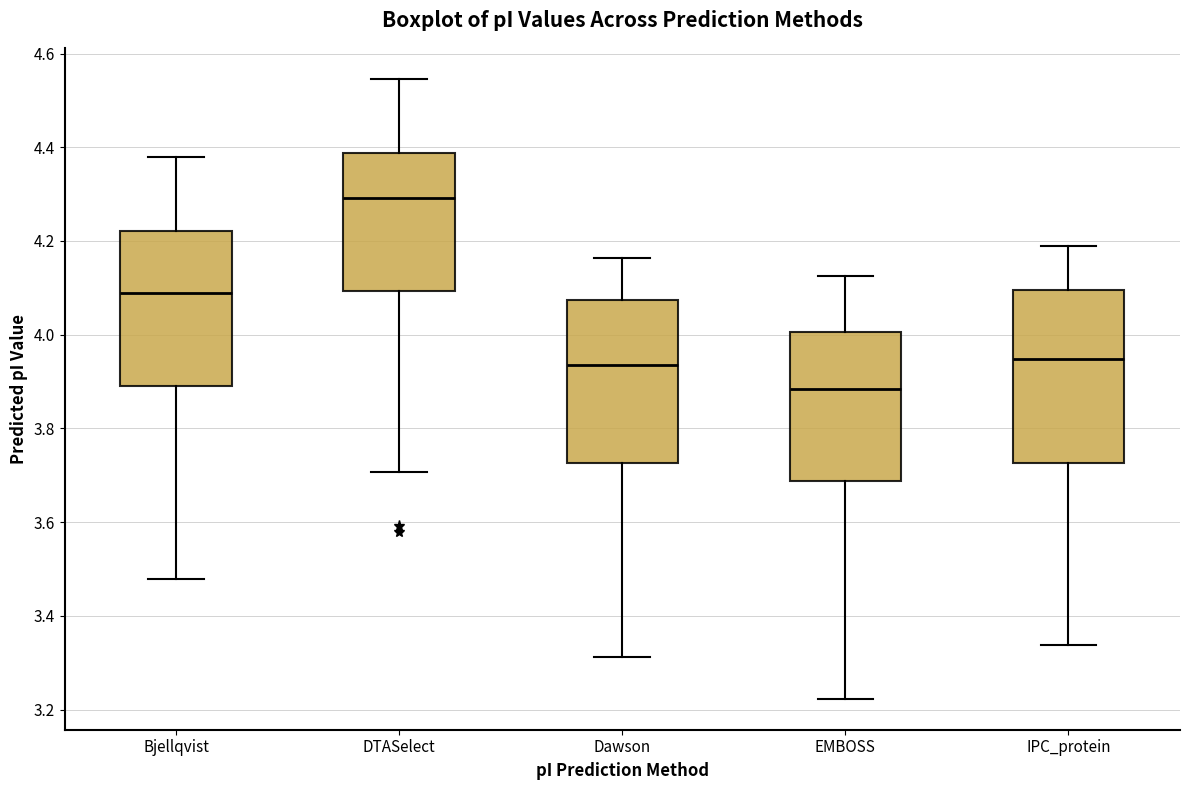

Which box has the highest median line?

DTASelect